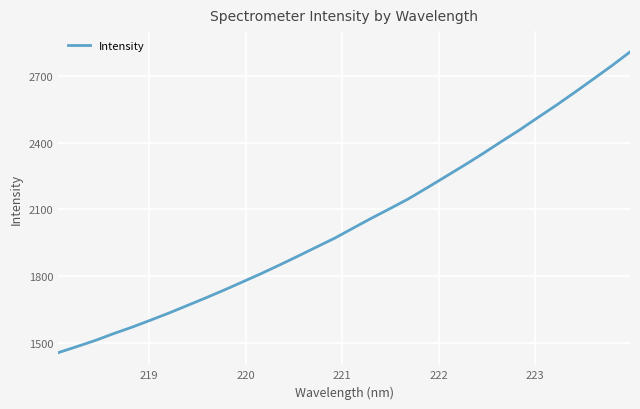

What is the smallest value displayed?

1456.7